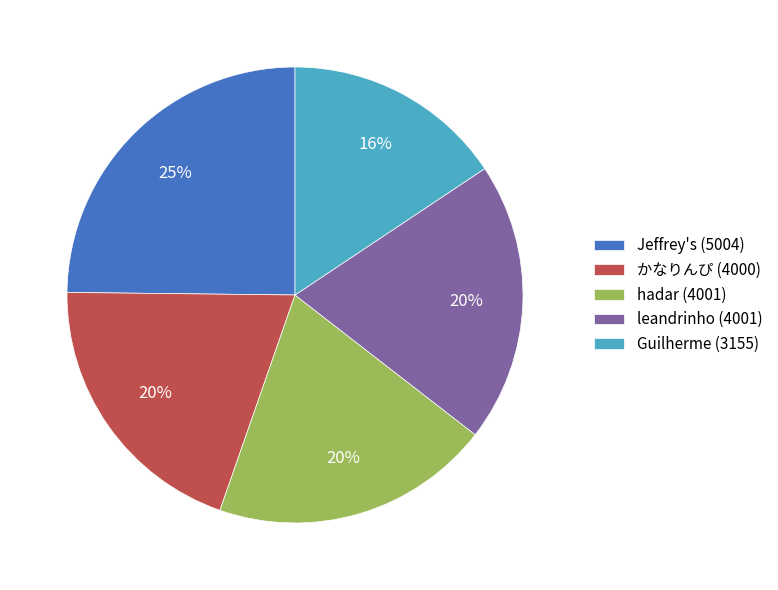

Is the sum of かなりんぴ (4000) and Jeffrey's (5004) greater than half?

No